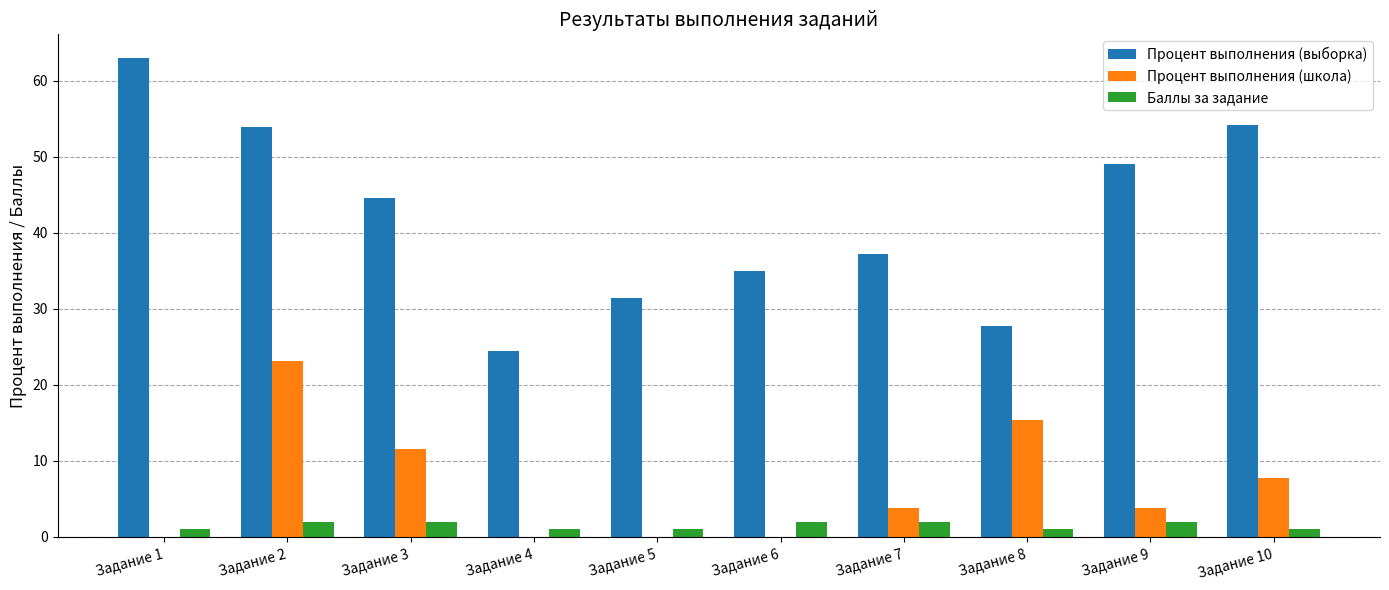

What is the sum of the Процент выполнения (школа) values at Задание 8 and Задание 5?

15.4